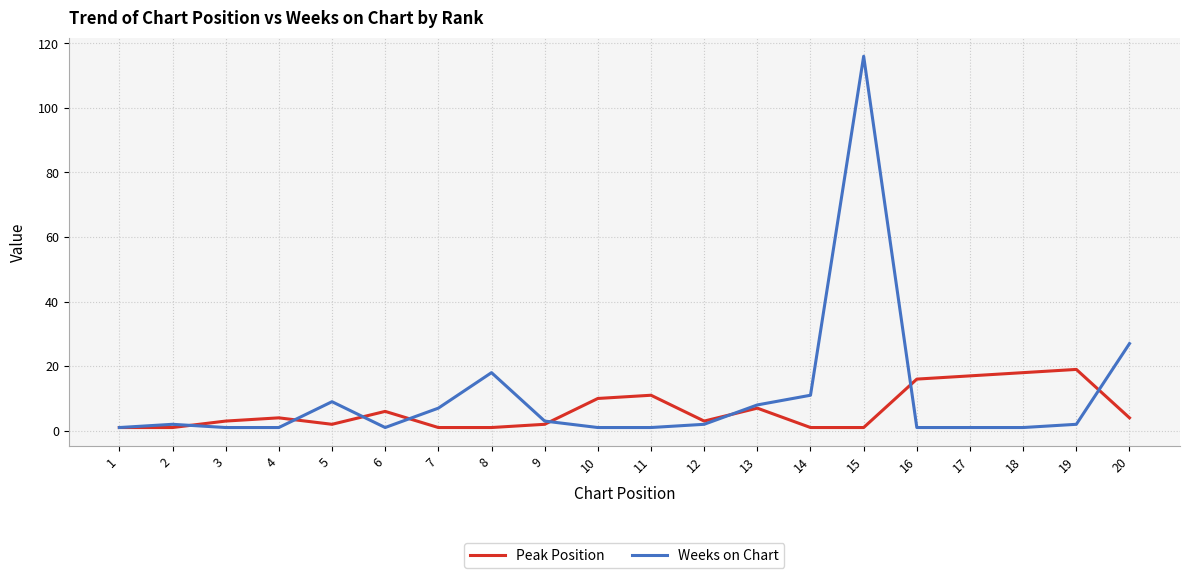

True or false: Peak Position and Weeks on Chart intersect in this chart.

True